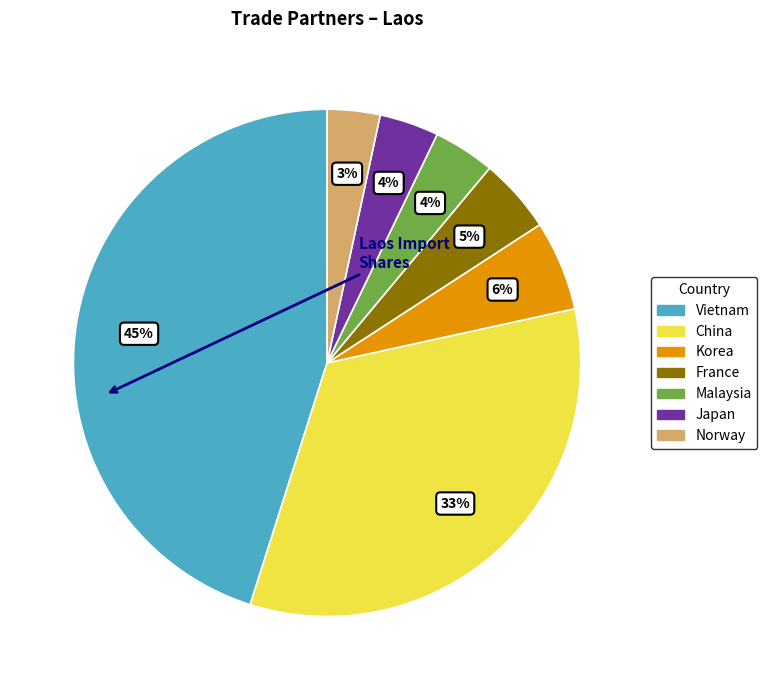

Do Korea and France together represent more than half of the pie?

No